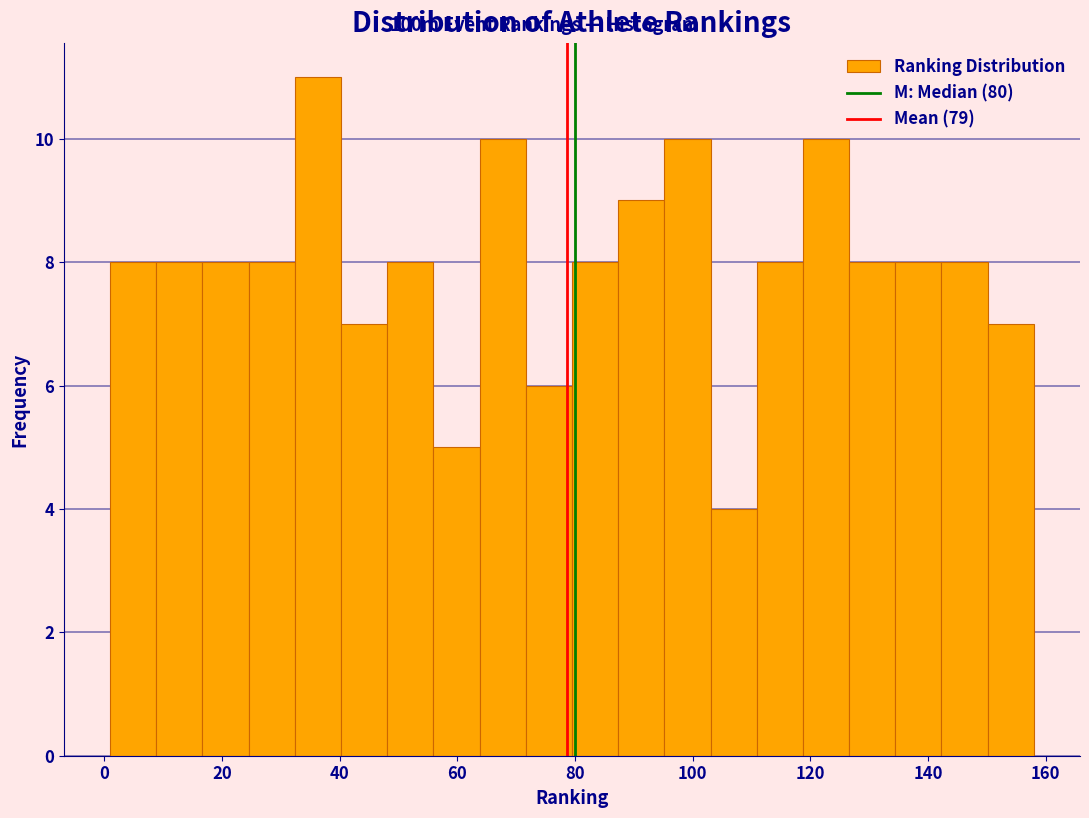

Around what value on the x-axis is the tallest bar? Give the approximate position of its centre, as read against the axis.

36